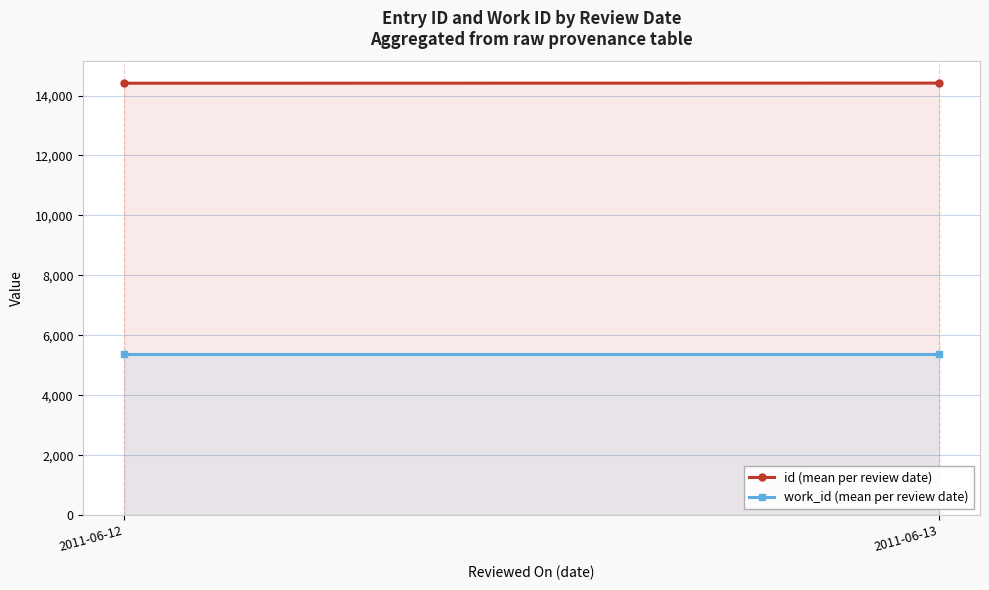

What is the minimum value for id (mean per review date)?

14410.0